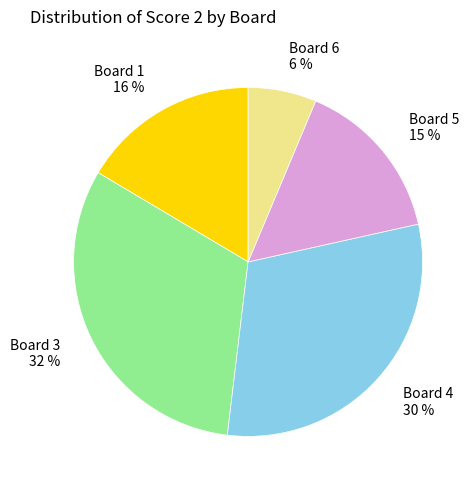

To the nearest percent, what is the average slice percentage?

20%